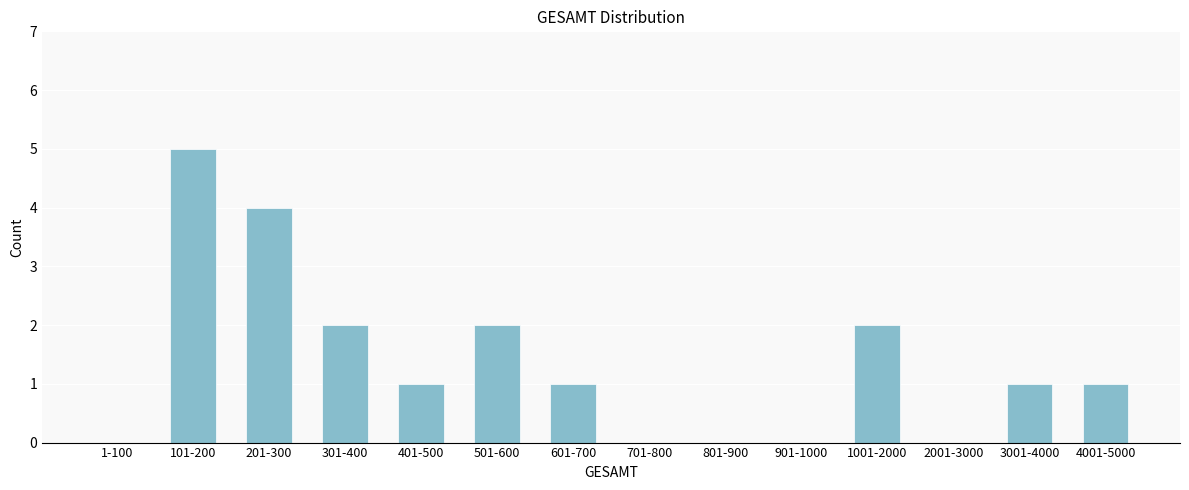

Reading right to left, list all the values displayed in this chart.

4001-5000=1	3001-4000=1	2001-3000=0	1001-2000=2	901-1000=0	801-900=0	701-800=0	601-700=1	501-600=2	401-500=1	301-400=2	201-300=4	101-200=5	1-100=0